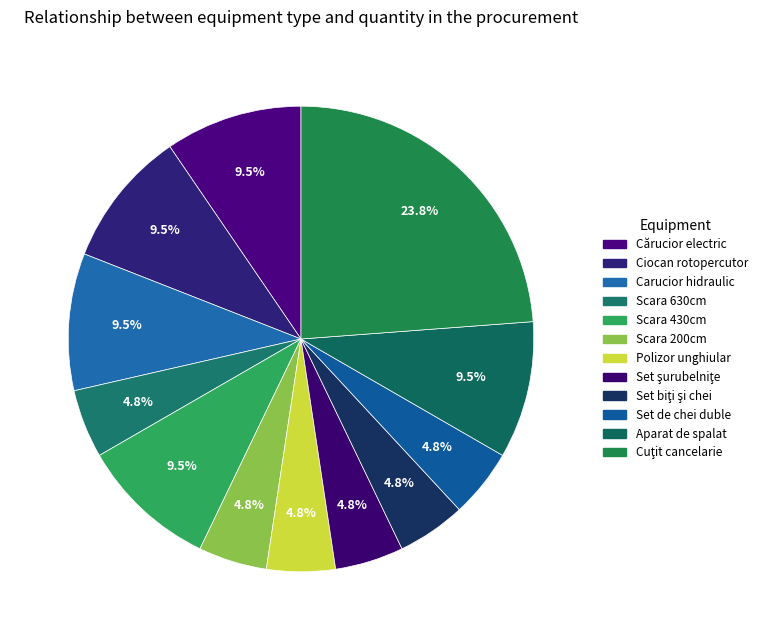

Rank the categories by value from lowest to highest.

Scara 630cm, Scara 200cm, Polizor unghiular, Set şurubelniţe, Set biţi şi chei, Set de chei duble, Cărucior electric, Ciocan rotopercutor, Carucior hidraulic, Scara 430cm, Aparat de spalat, Cuţit cancelarie